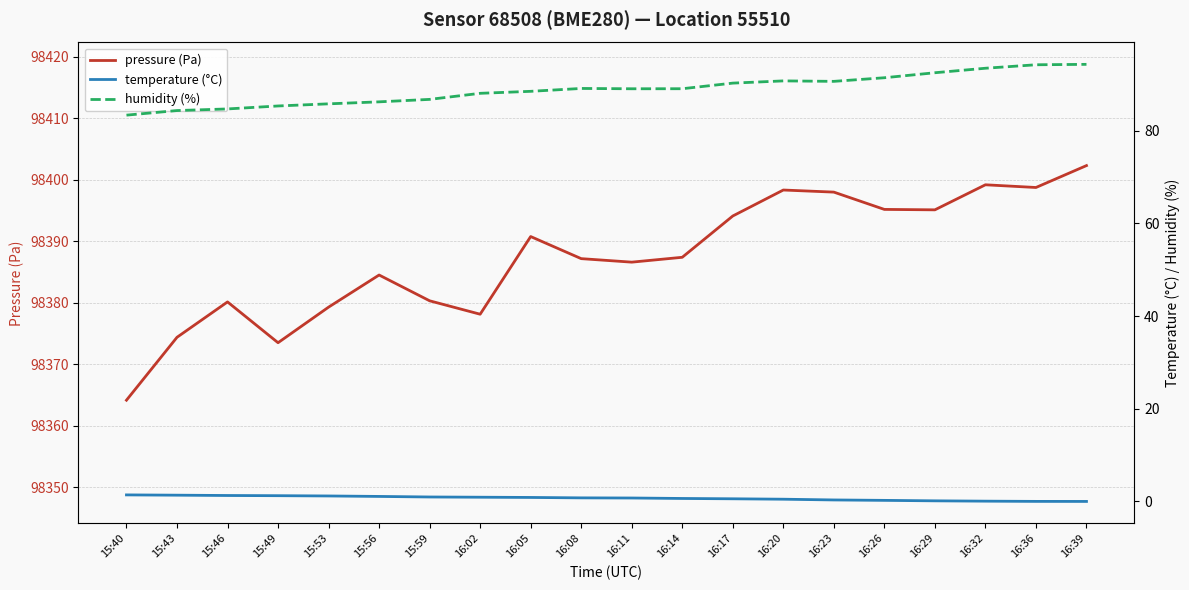

At which label does humidity (%) first exceed 89?

16:08